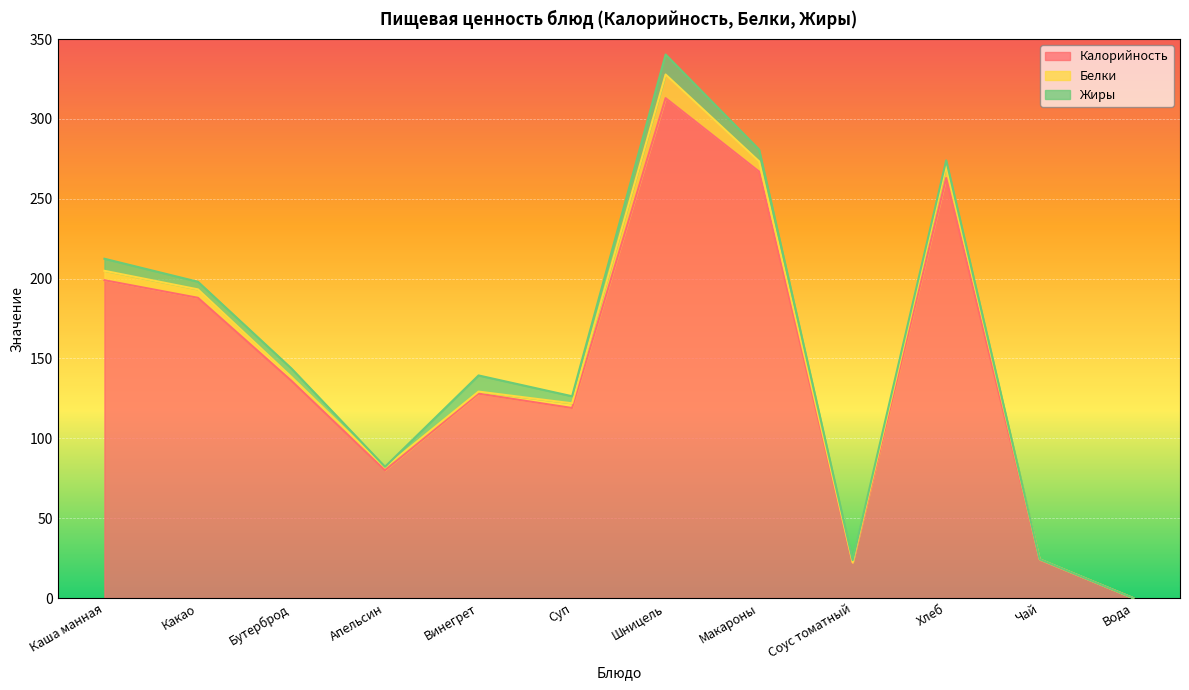

At how many categories does at least one series exceed 130?

6